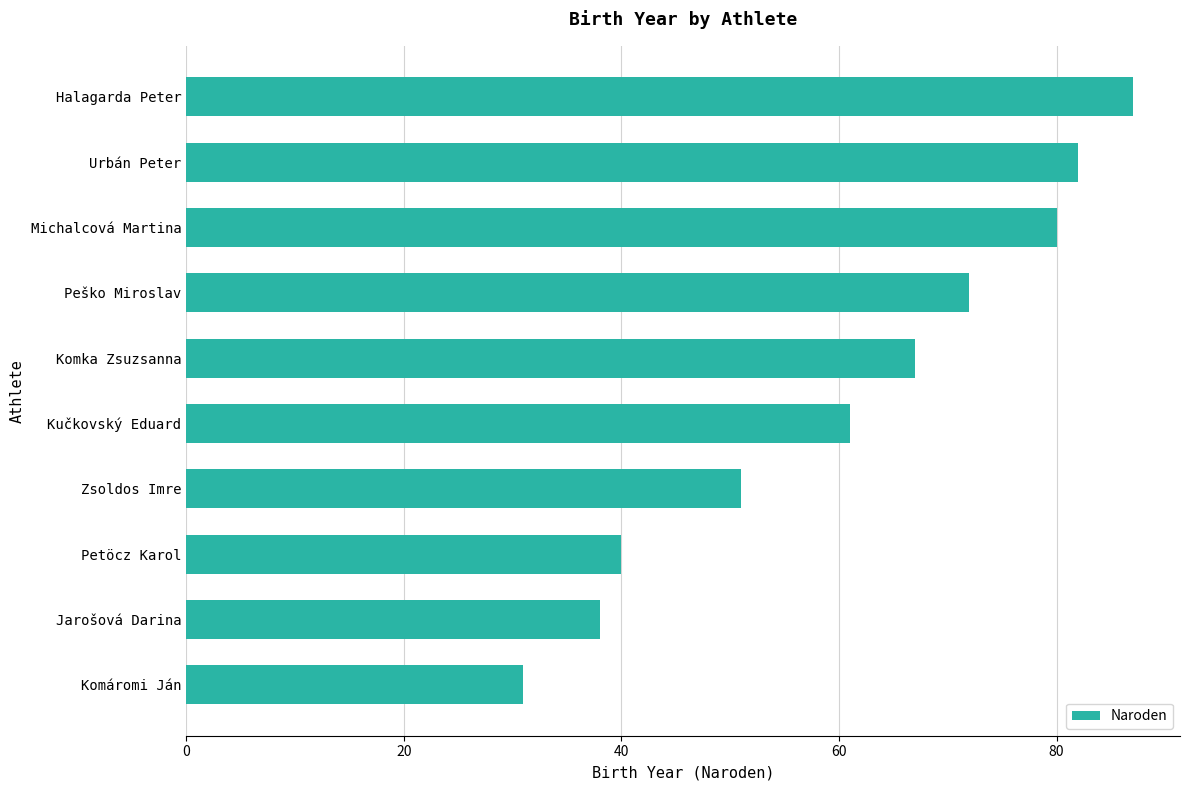

Rank the categories by value from lowest to highest.

Komáromi Ján, Jarošová Darina, Petöcz Karol, Zsoldos Imre, Kučkovský Eduard, Komka Zsuzsanna, Peško Miroslav, Michalcová Martina, Urbán Peter, Halagarda Peter